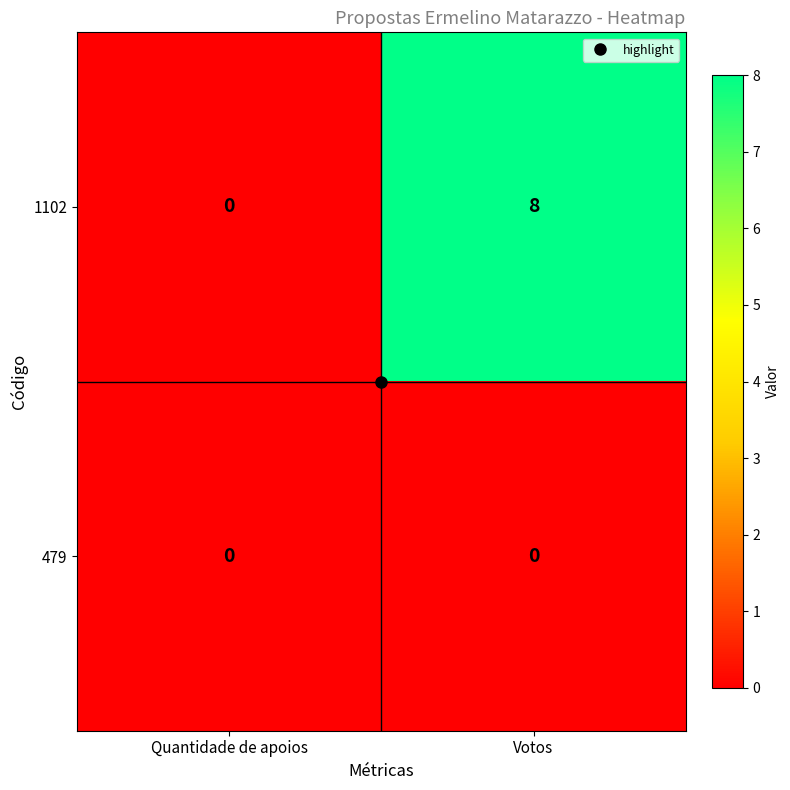

Which series has the largest total across all categories?

1102